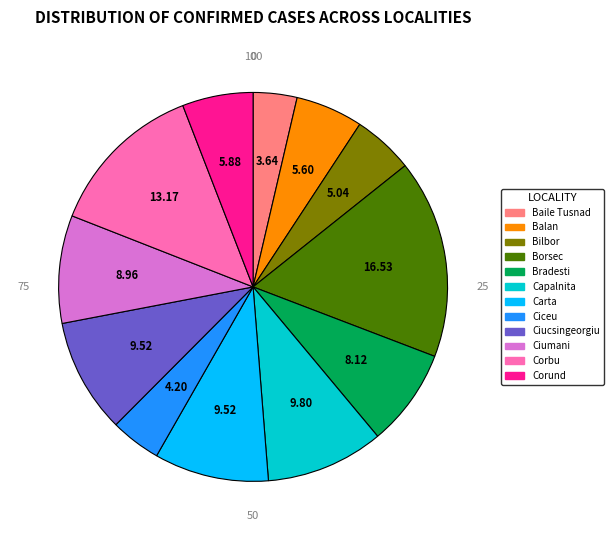

Approximately how many times larger is the value at Borsec compared to Carta?

1.7